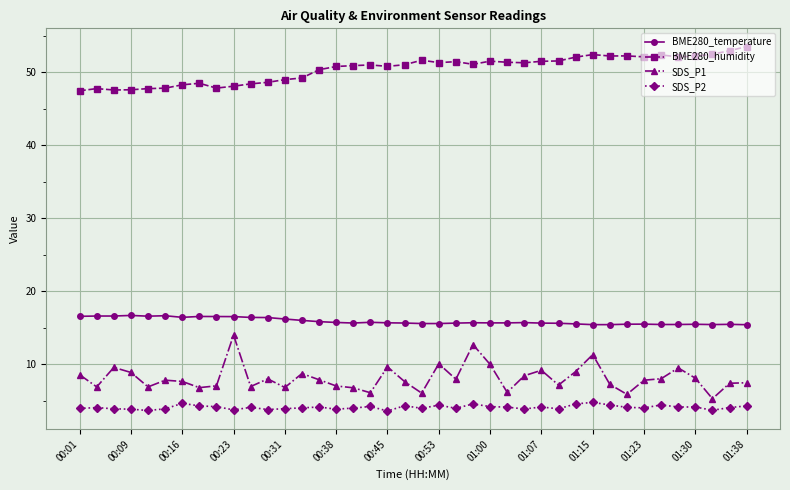

What is the value of the BME280_humidity point at the 11th from the left?

48.4